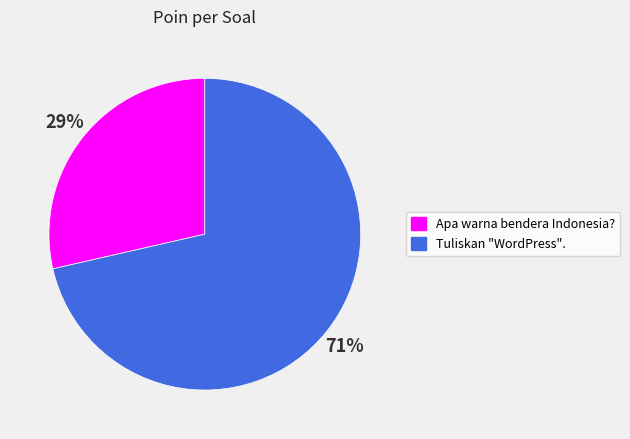

Rank the categories by value from lowest to highest.

Apa warna bendera Indonesia?, Tuliskan "WordPress".